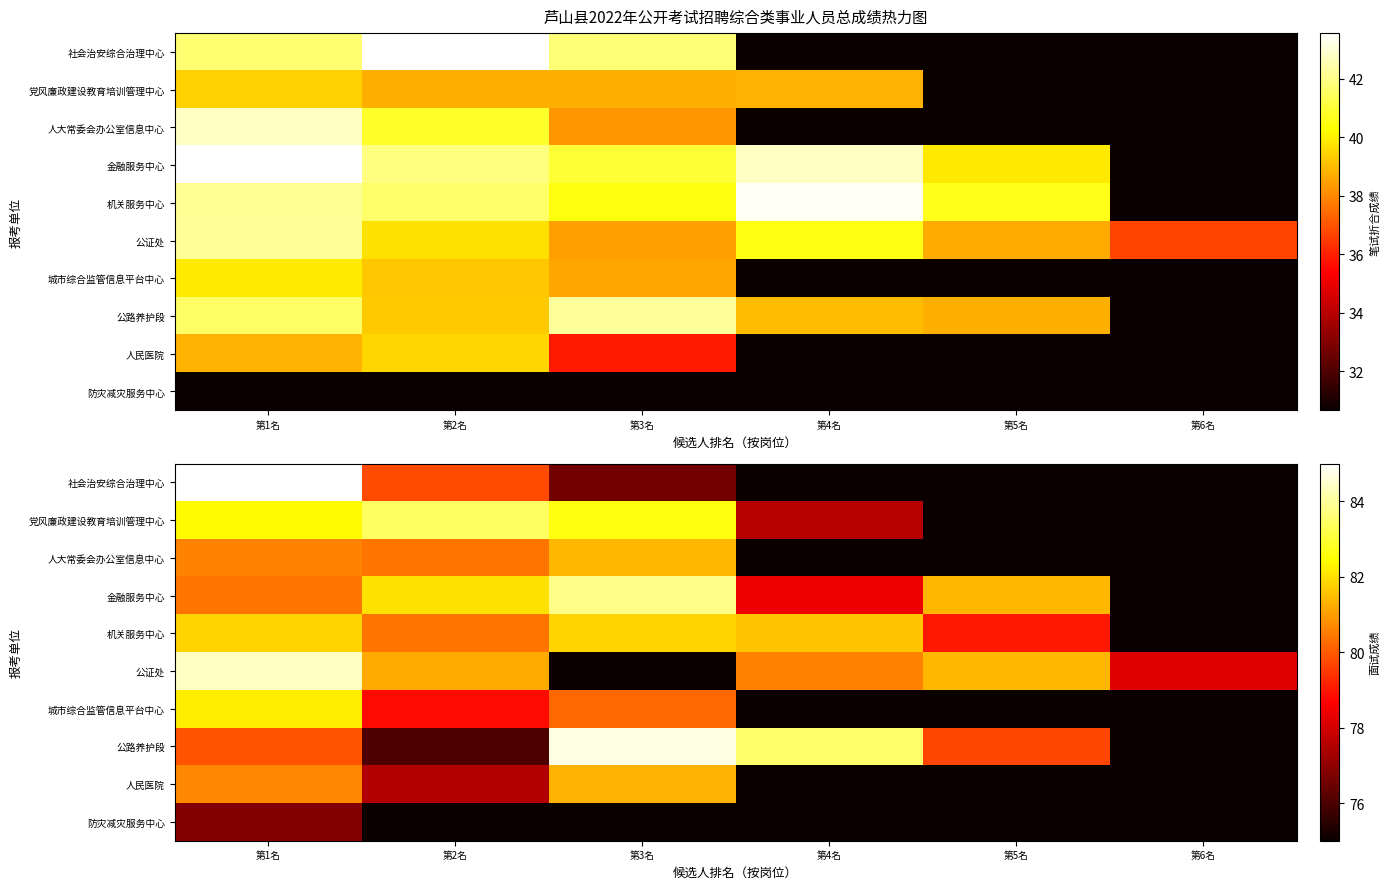

What is the spread (max minus min) of values at 第6名?

3.2